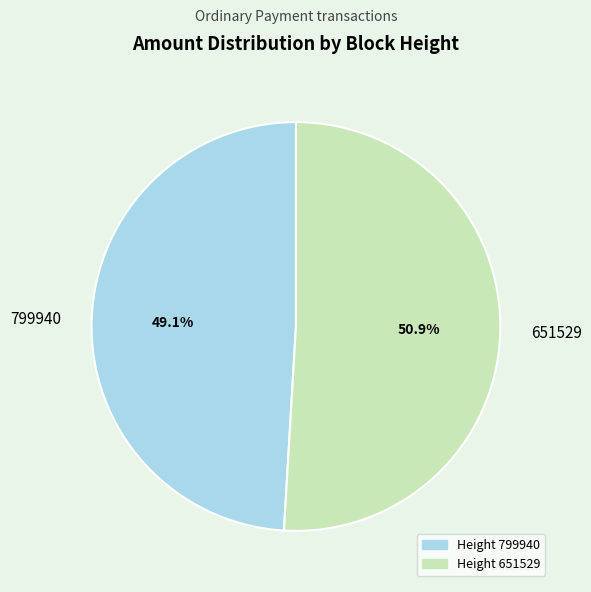

Is the sum of 651529 and 799940 greater than half?

Yes